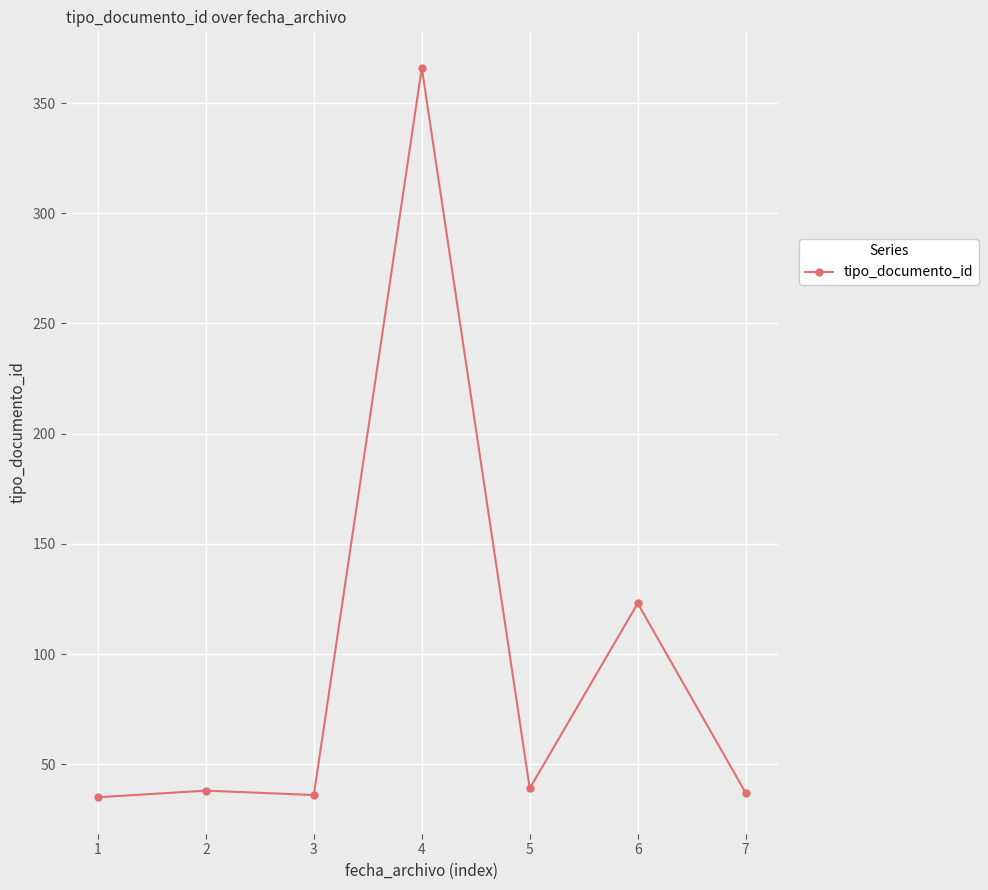

The value at 3 is 36. True or false?

True